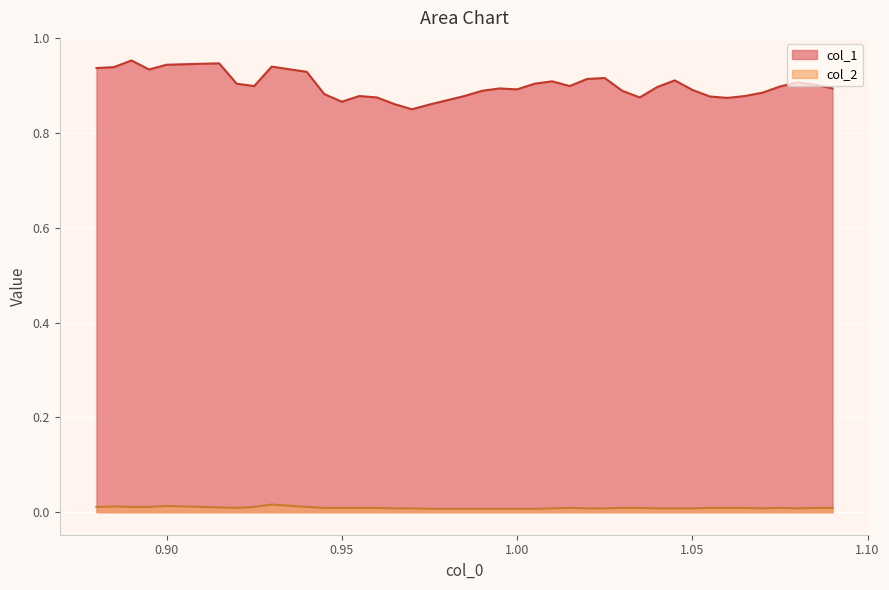

Which series has the widest spread of values?

col_1